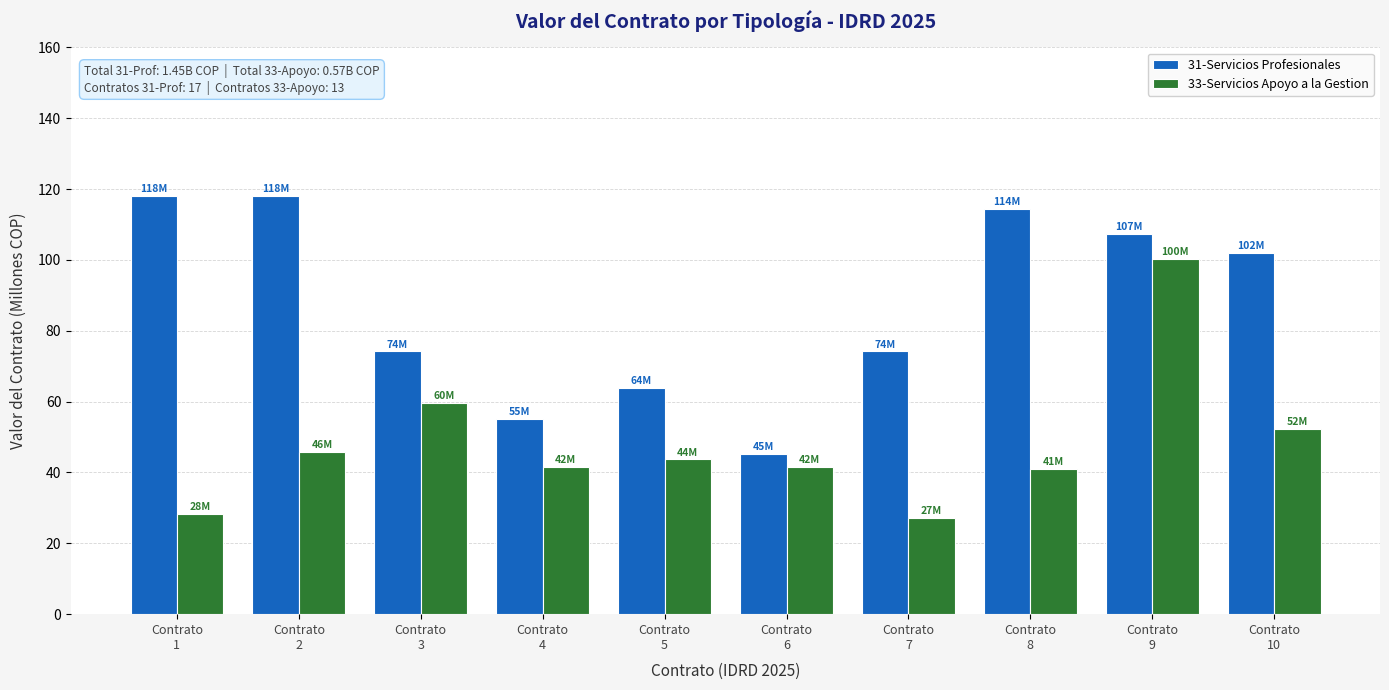

Which series changed the most between Contrato
1 and Contrato
3?

31-Servicios Profesionales